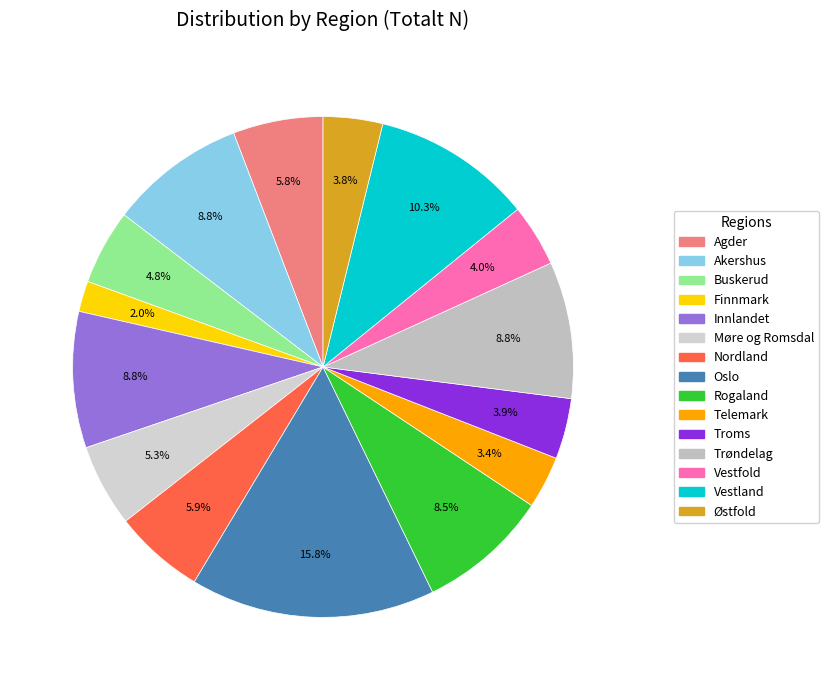

To the nearest percent, what is the average slice percentage?

7%